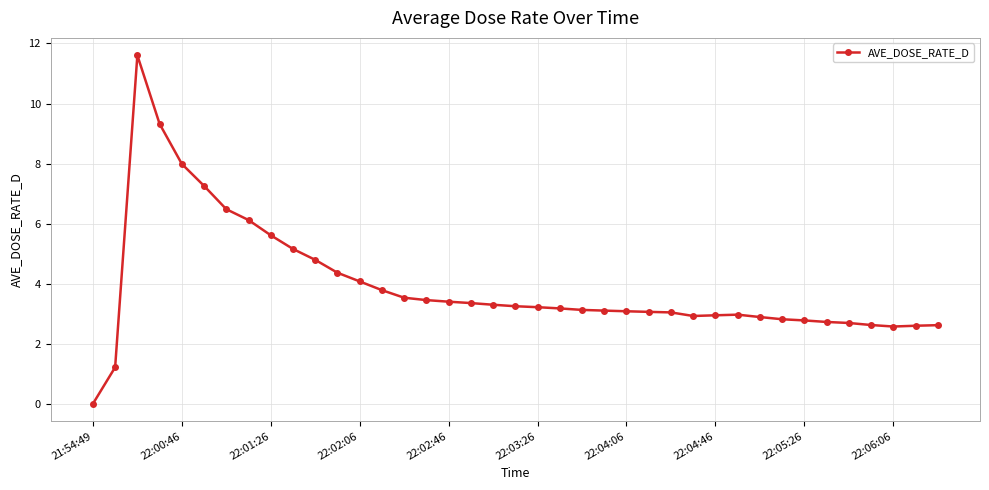

What is the difference between the maximum and second lowest values?

10.4